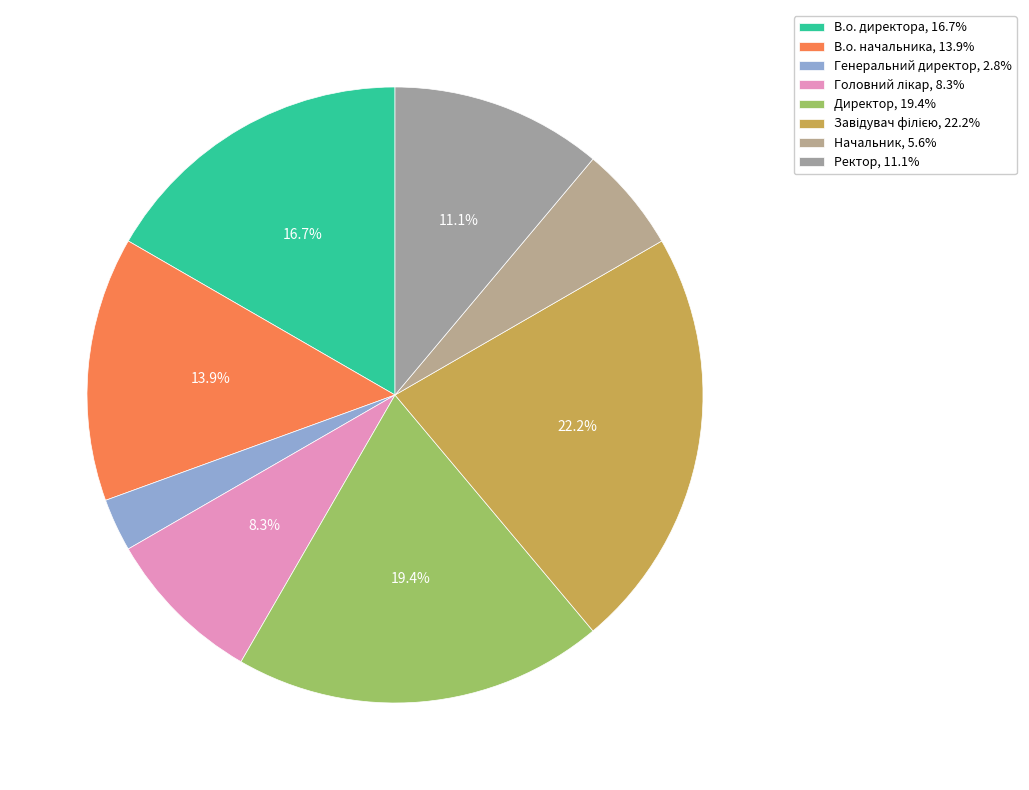

Is Головний лікар the majority of the pie?

No